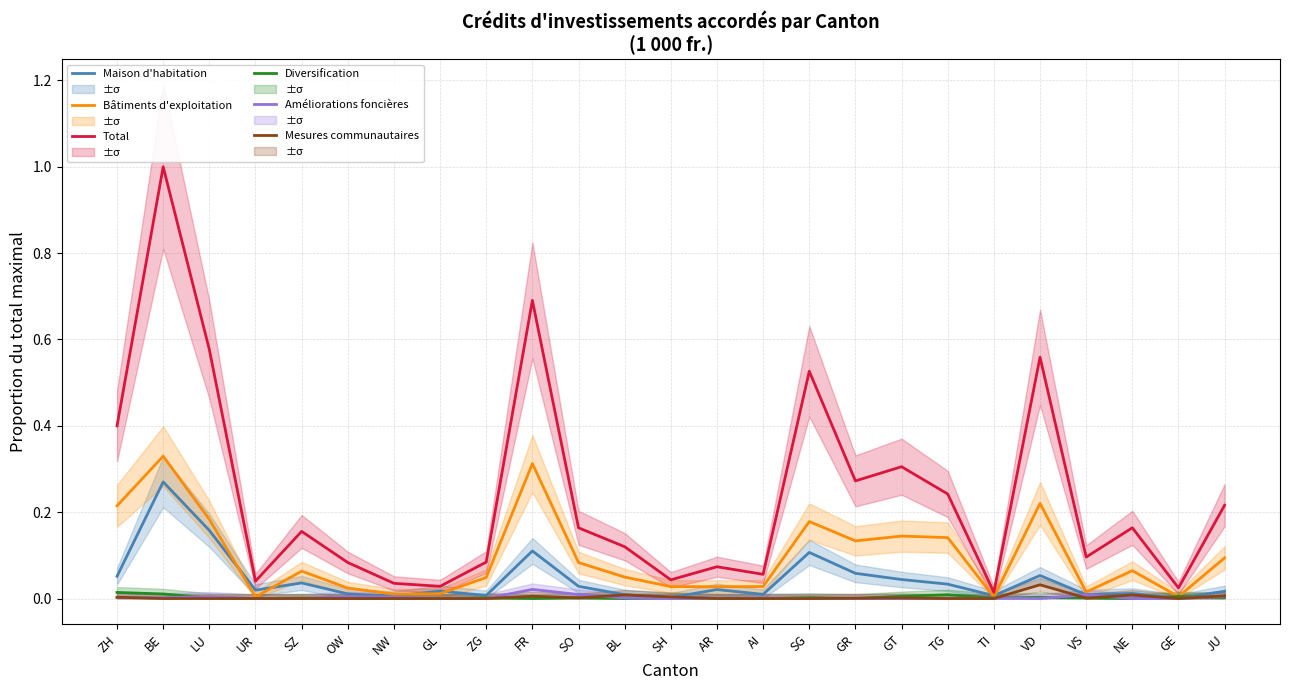

How many lines are shown in the chart?

6